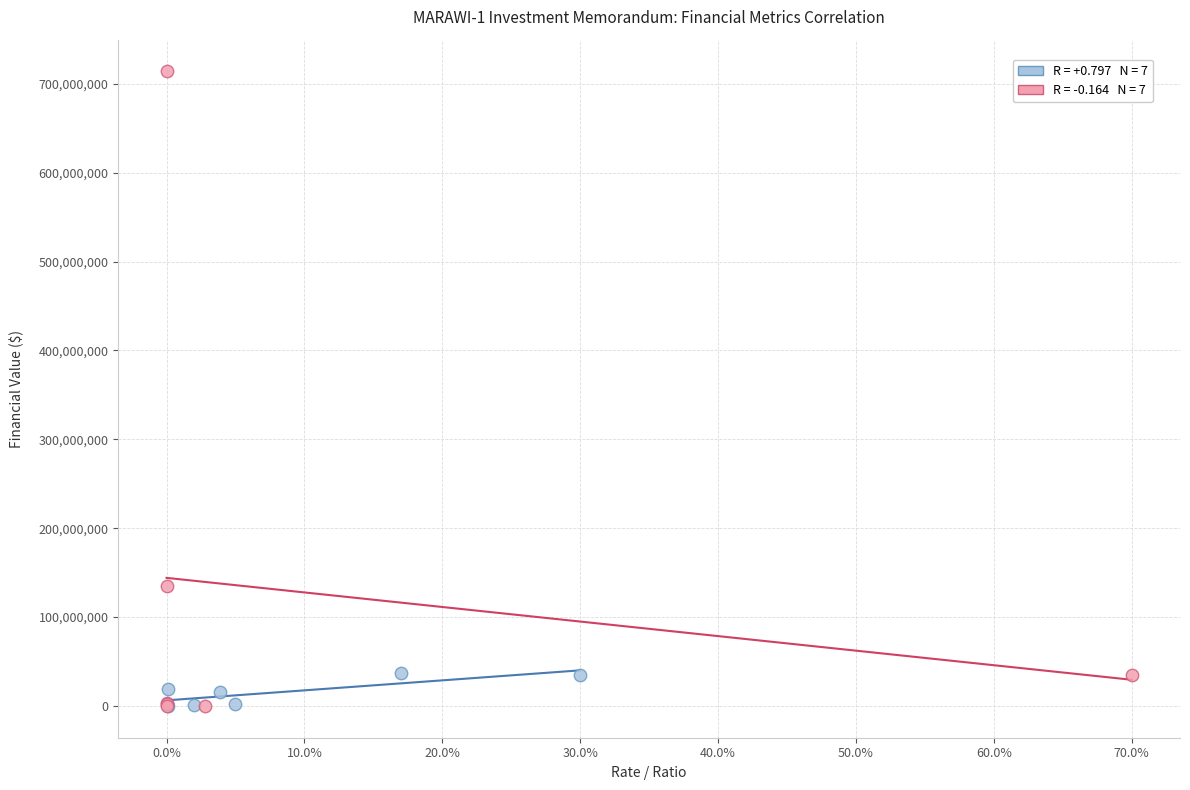

Which series has the largest Y range (max minus min)?

Project Cost